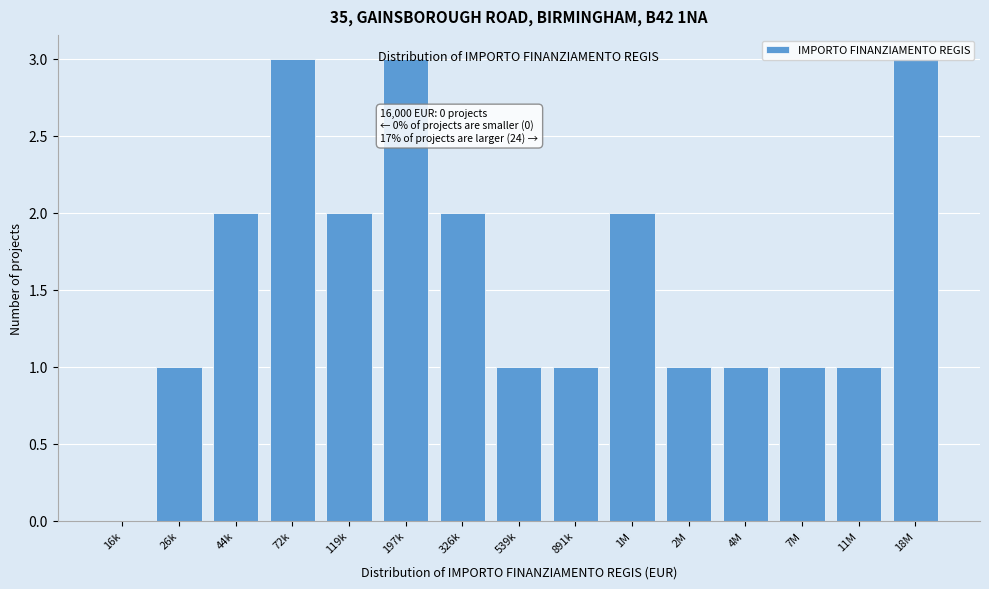

What is the sum of all values?

24